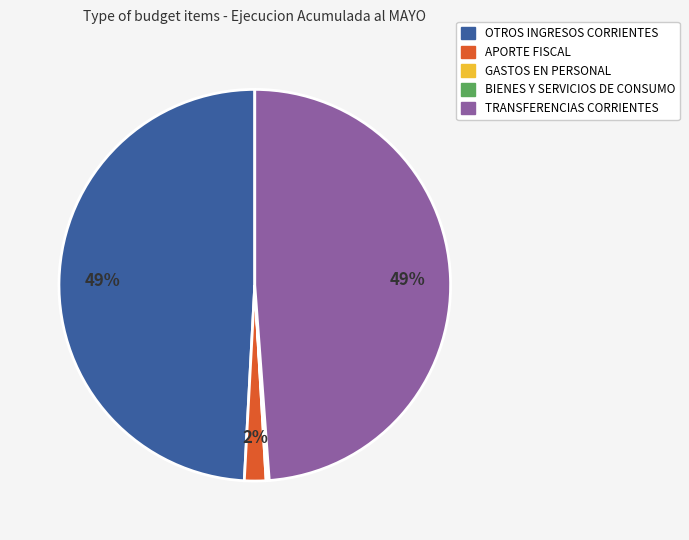

Is there any slice that represents more than half of the pie?

No